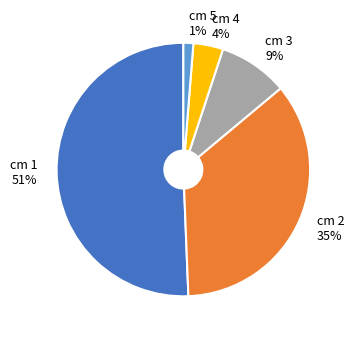

Count the number of slices in the pie.

5